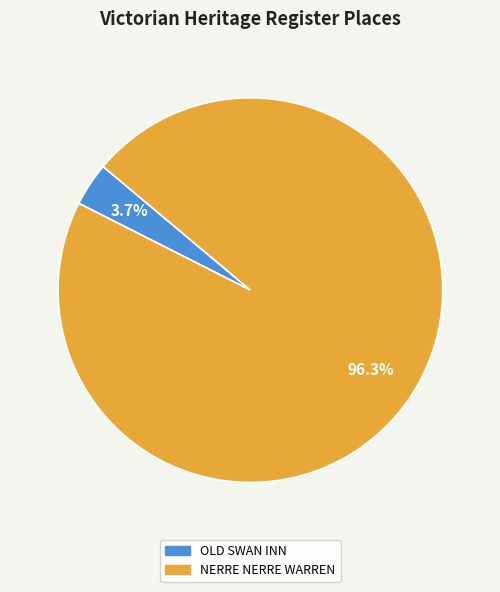

What is the largest slice in the pie chart?

NERRE NERRE WARREN